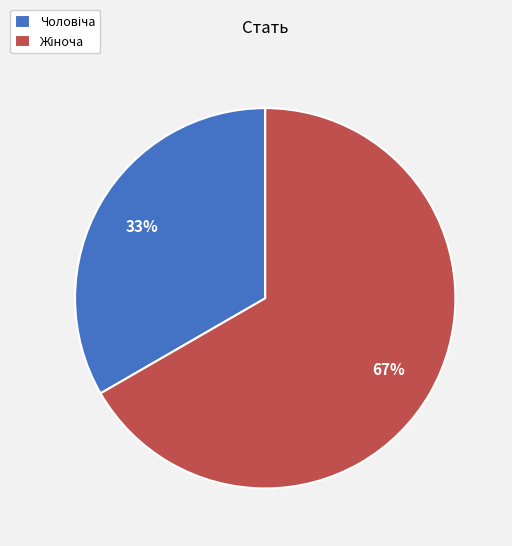

Does any single category account for the majority?

Yes